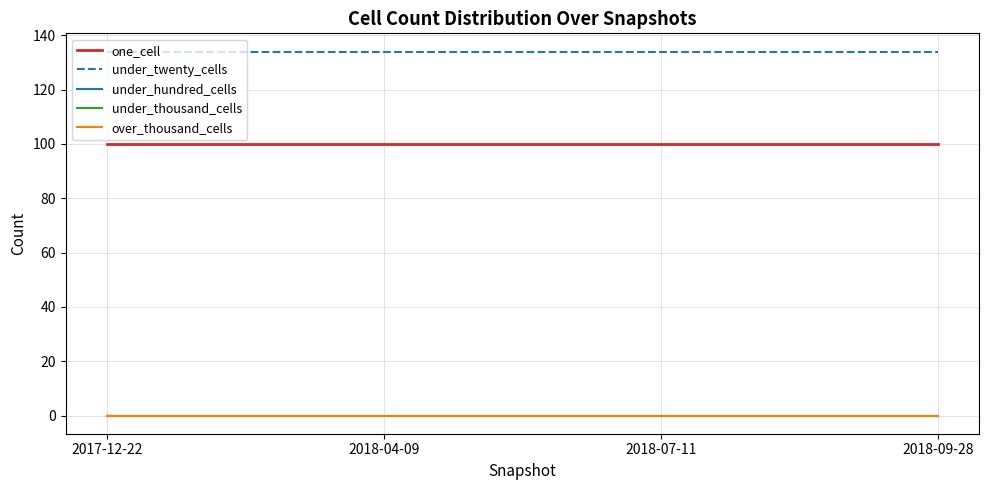

Between 2017-12-22 and 2018-07-11, which series saw the biggest shift?

one_cell